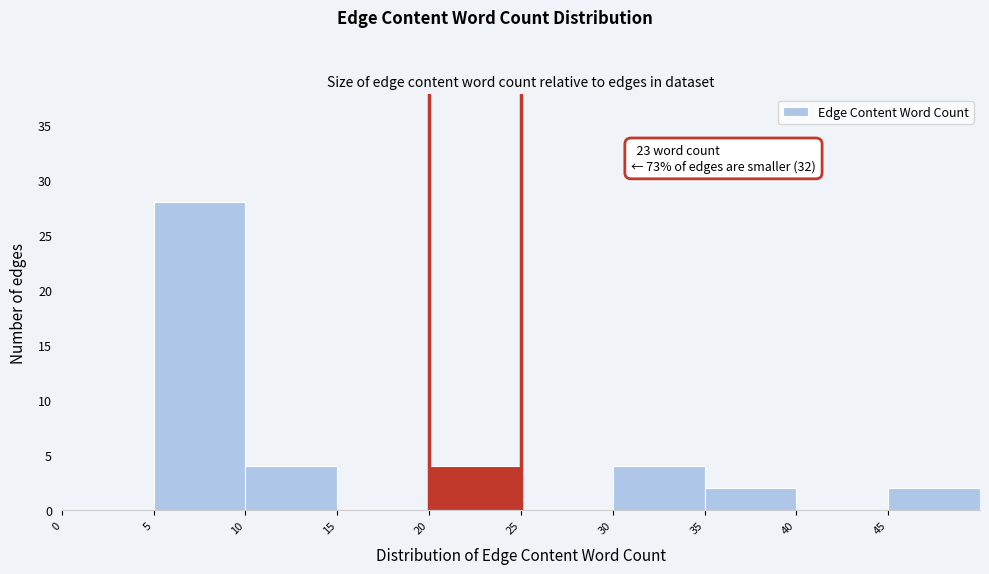

Over which range of the x-axis is the bar tallest?

5 to 10